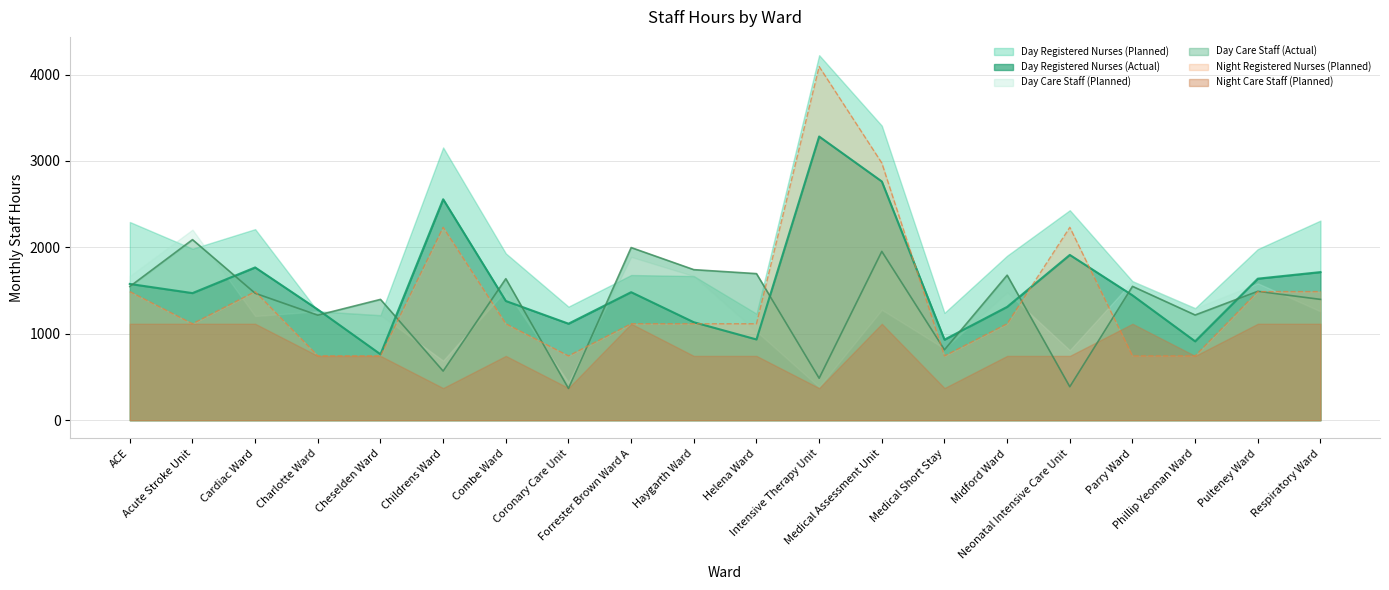

How many lines are shown in the chart?

3